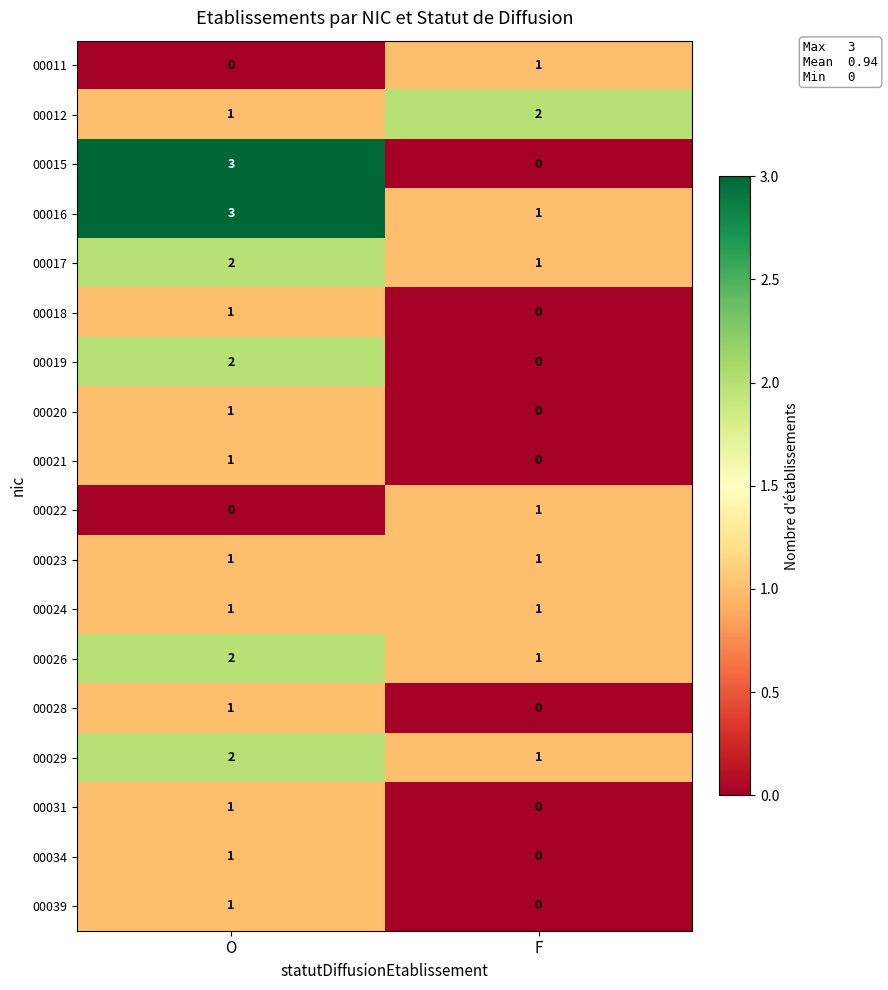

What is the total value across all series at F?

10